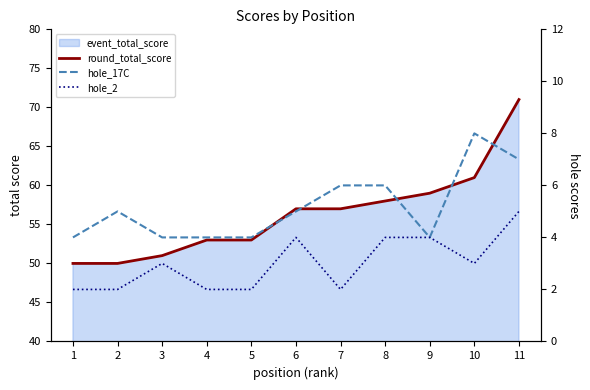

What is the sum of the hole_2 values at 4 and 6?

6